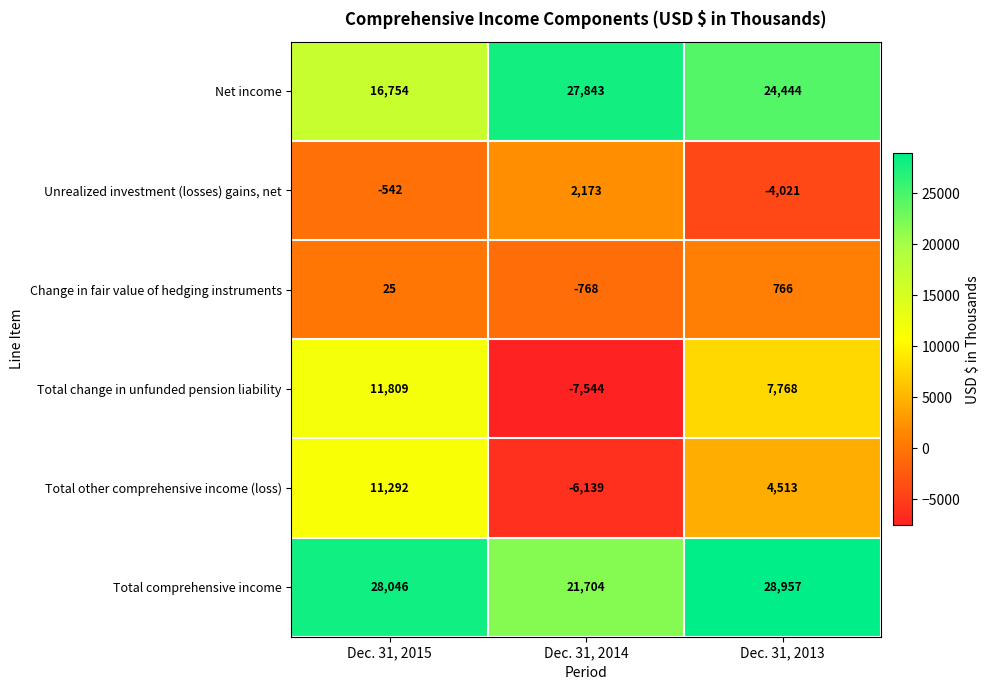

What is the sum of the Unrealized investment (losses) gains, net values at Dec. 31, 2015 and Dec. 31, 2014?

1631